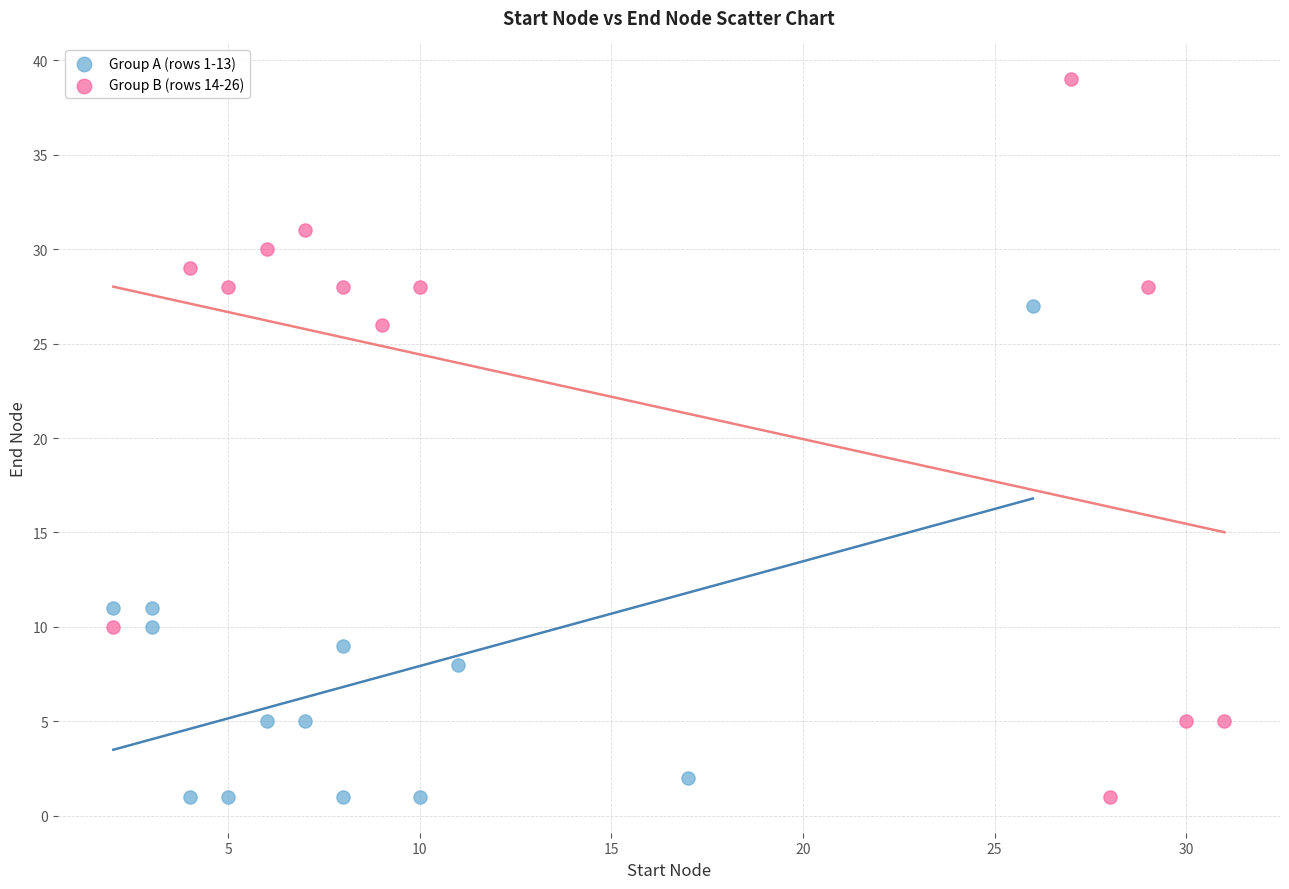

Which series contains the highest Y value?

Group B (rows 14-26)